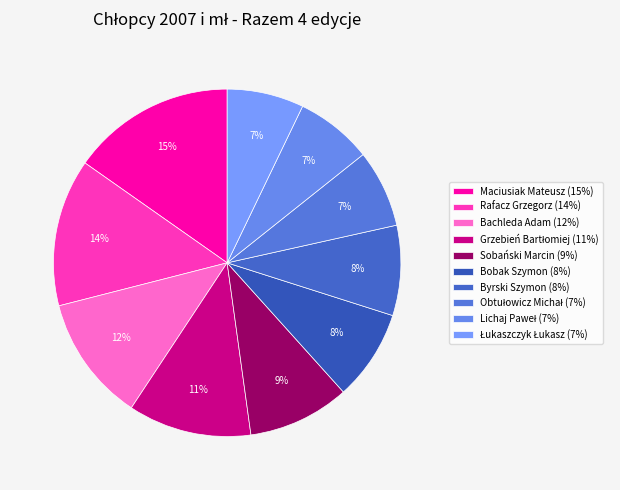

How many slices are in this pie chart?

10